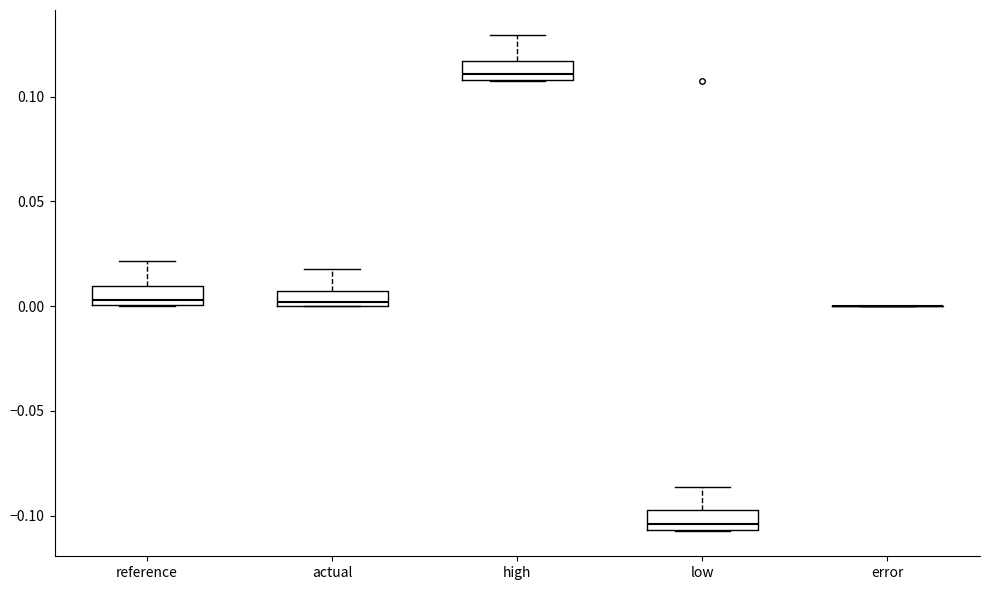

Where does the upper whisker of the box for actual end on the y-axis? The values are not printed on the chart, so give them approximately, as read against the axis.

0.020